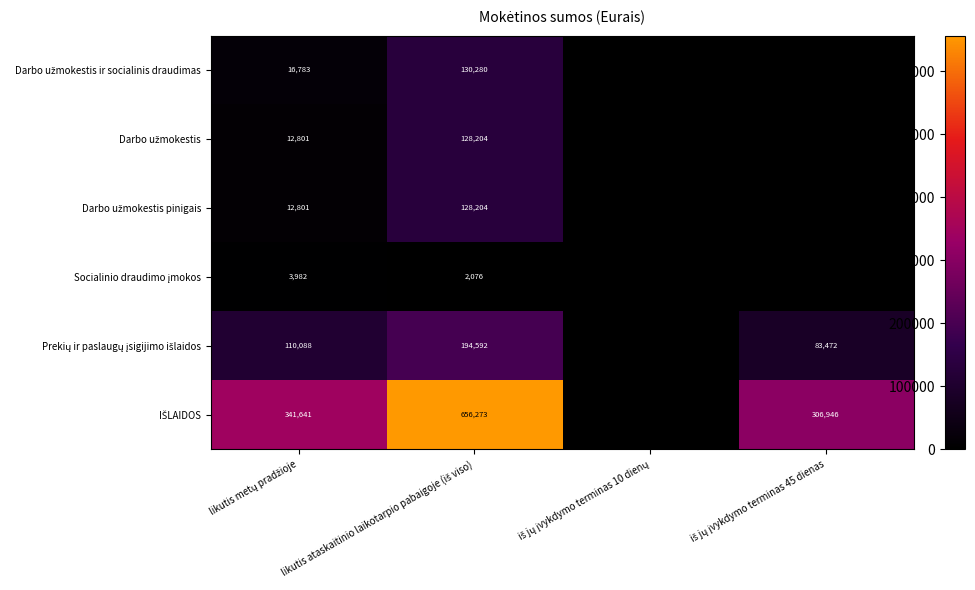

Rank the series by their maximum value, from highest to lowest.

IŠLAIDOS, Prekių ir paslaugų įsigijimo išlaidos, Darbo užmokestis ir socialinis draudimas, Darbo užmokestis, Darbo užmokestis pinigais, Socialinio draudimo įmokos